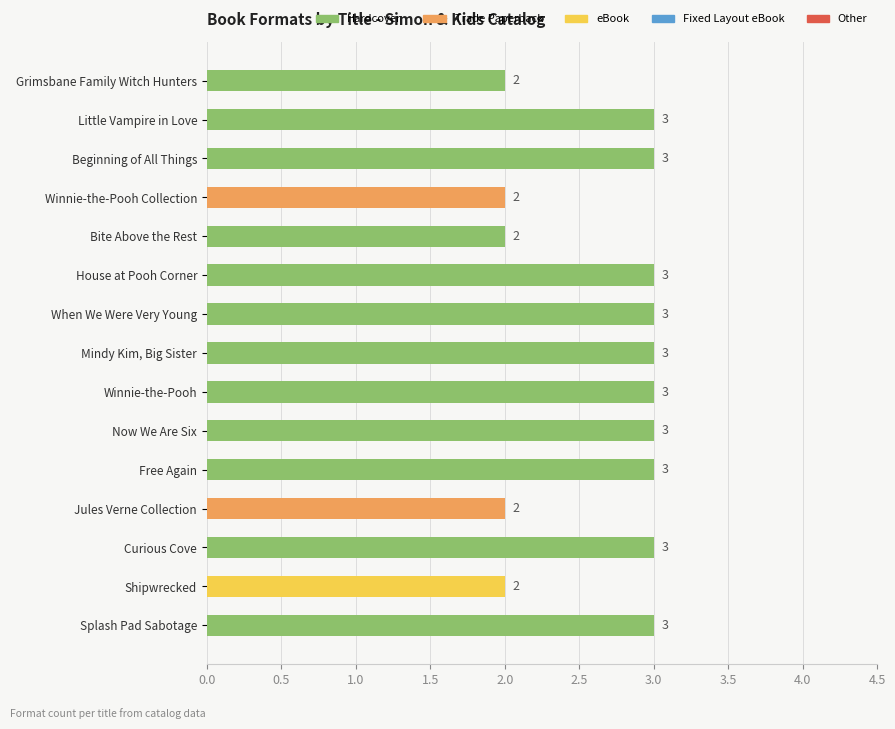

Reading bottom to top, list all the values displayed in this chart.

Splash Pad Sabotage=3	Shipwrecked=2	Curious Cove=3	Jules Verne Collection=2	Free Again=3	Now We Are Six=3	Winnie-the-Pooh=3	Mindy Kim, Big Sister=3	When We Were Very Young=3	House at Pooh Corner=3	Bite Above the Rest=2	Winnie-the-Pooh Collection=2	Beginning of All Things=3	Little Vampire in Love=3	Grimsbane Family Witch Hunters=2